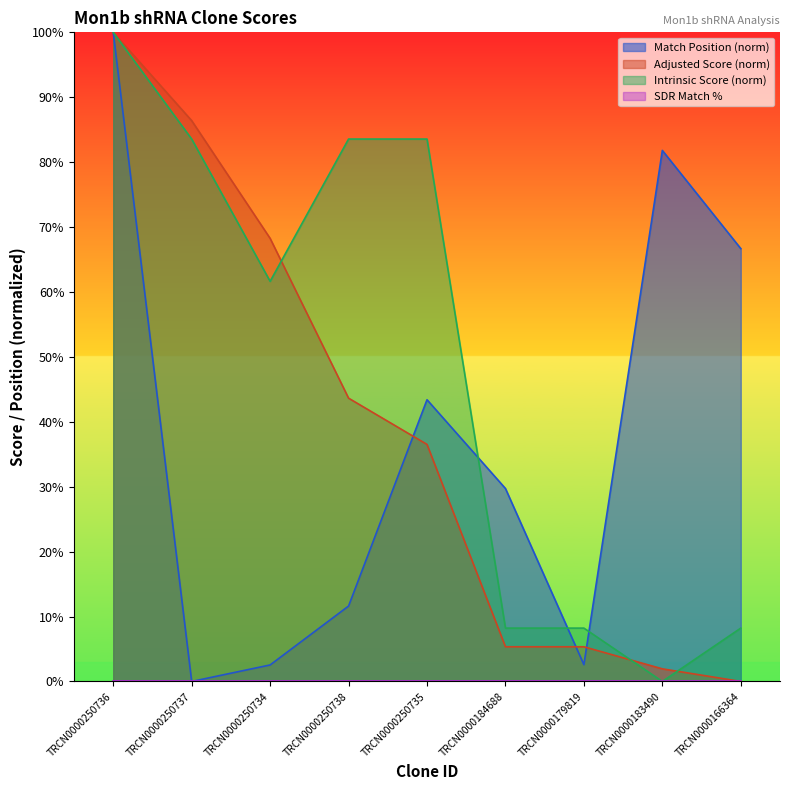

What is the label of the 5th point from the left?

TRCN0000250735